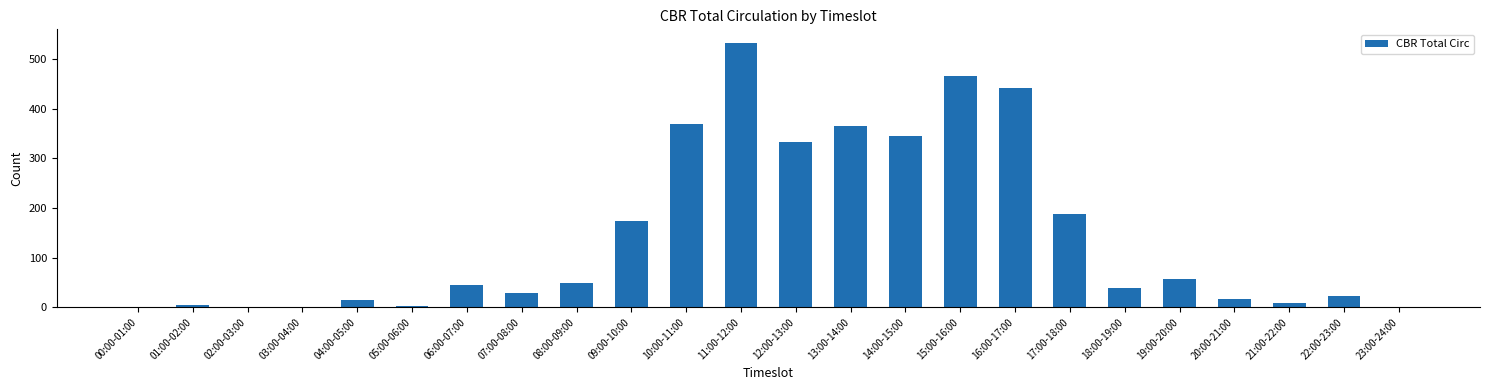

Between 11:00-12:00 and 12:00-13:00, which is larger?

11:00-12:00